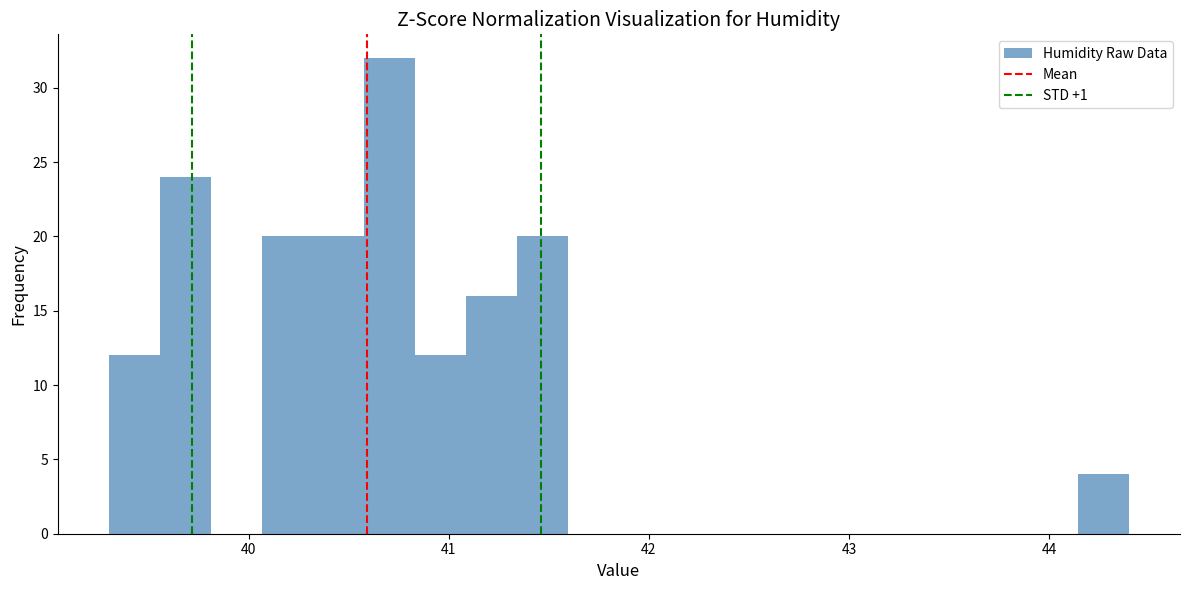

Around what value on the x-axis is the tallest bar? Give the approximate position of its centre, as read against the axis.

40.7